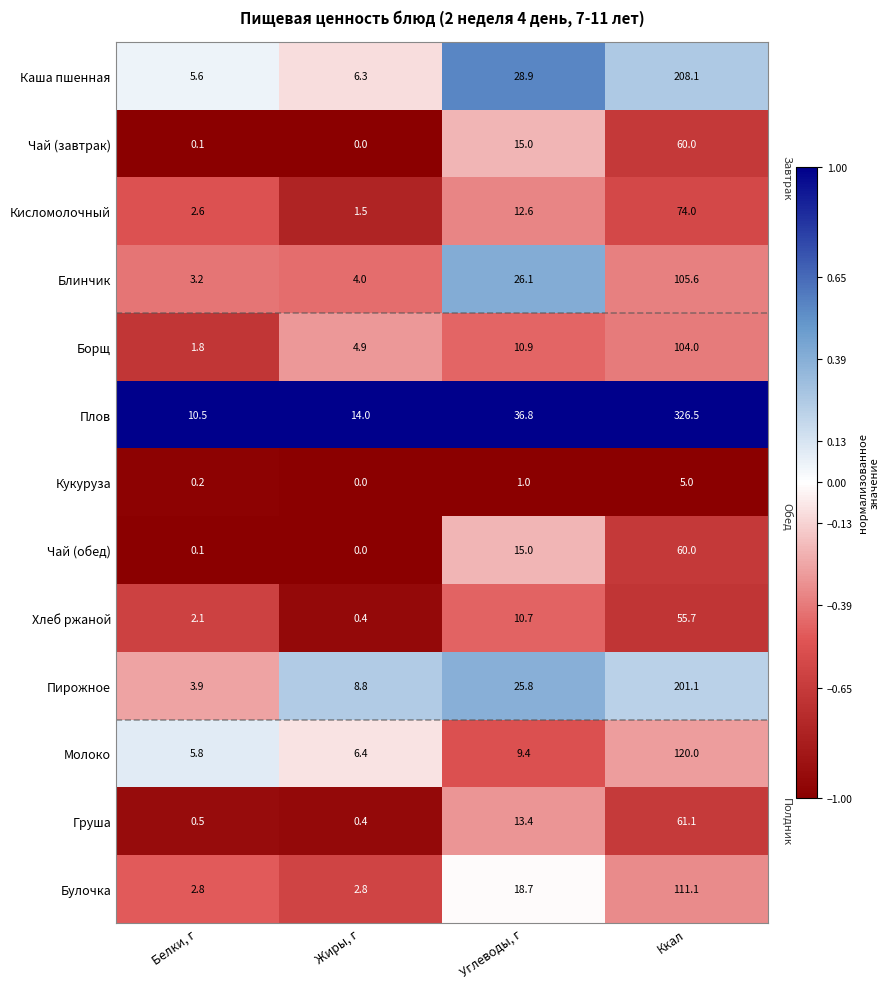

Count the number of categories in the chart.

4